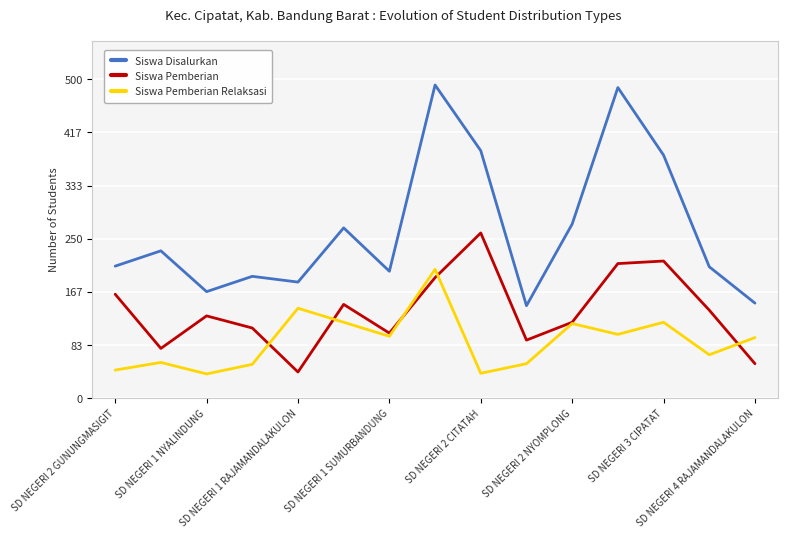

True or false: Siswa Pemberian Relaksasi and Siswa Disalurkan intersect in this chart.

False